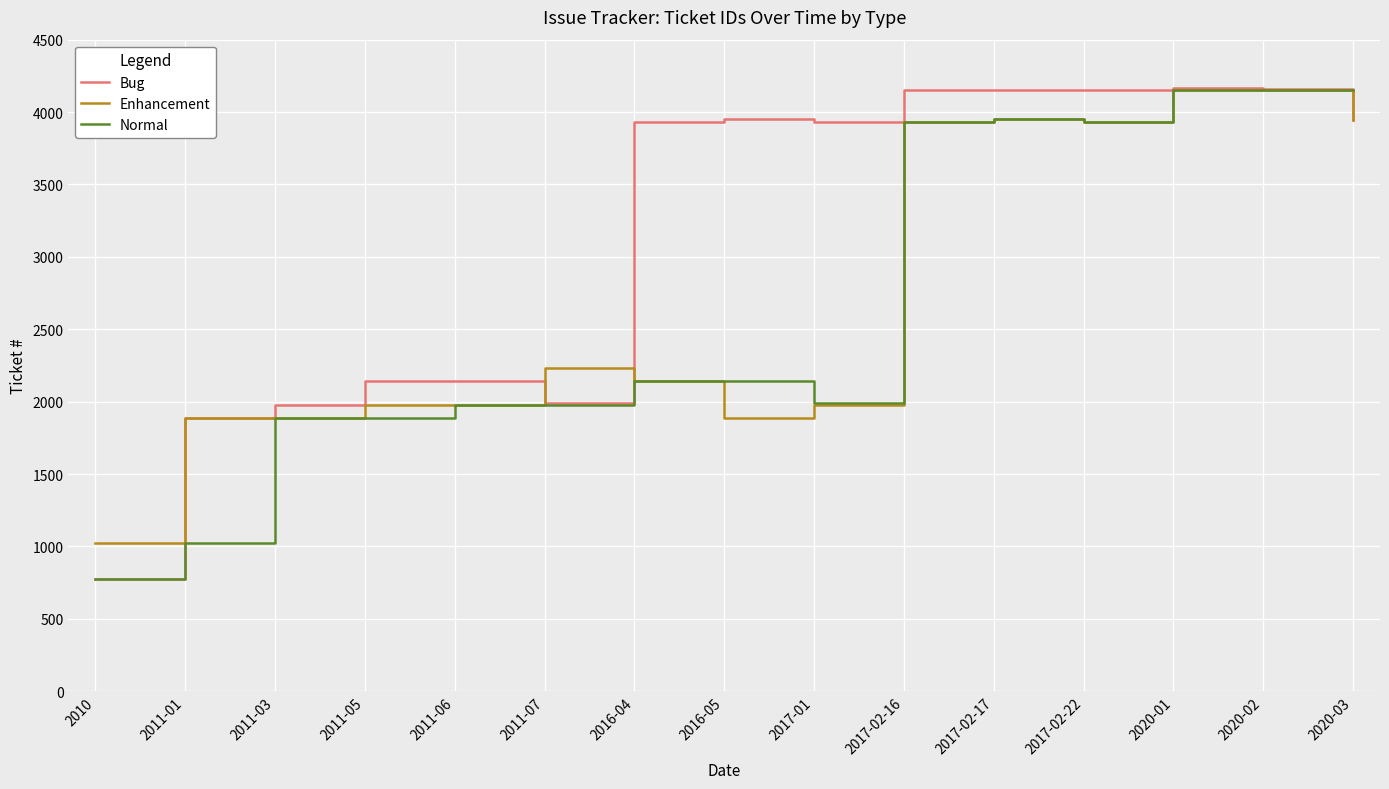

What is the maximum value for Normal?

4152